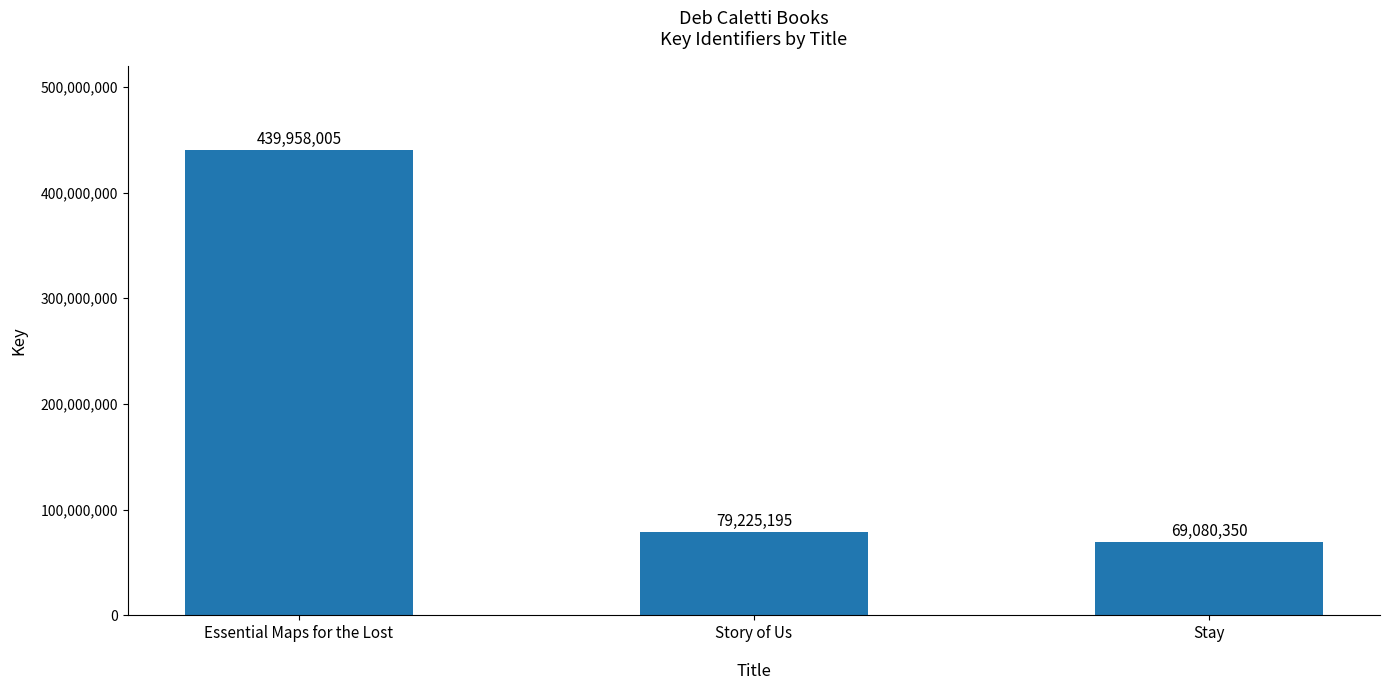

What is the label of the 3rd bar from the left?

Stay